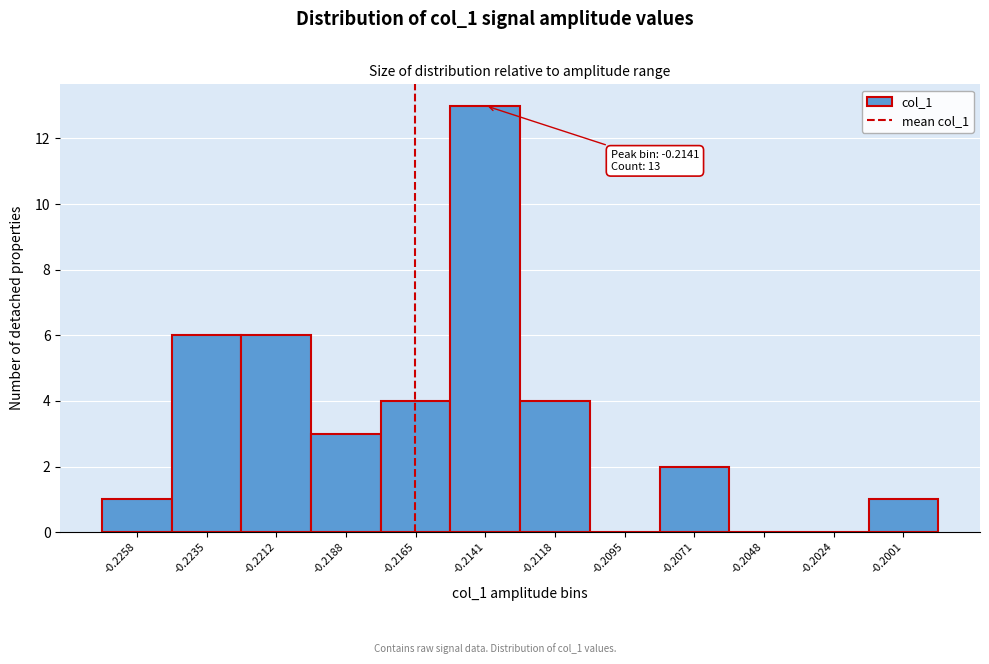

Reading left to right, extract all data points from this chart.

-0.2258=1	-0.2235=6	-0.2212=6	-0.2188=3	-0.2165=4	-0.2141=13	-0.2118=4	-0.2095=0	-0.2071=2	-0.2048=0	-0.2024=0	-0.2001=1